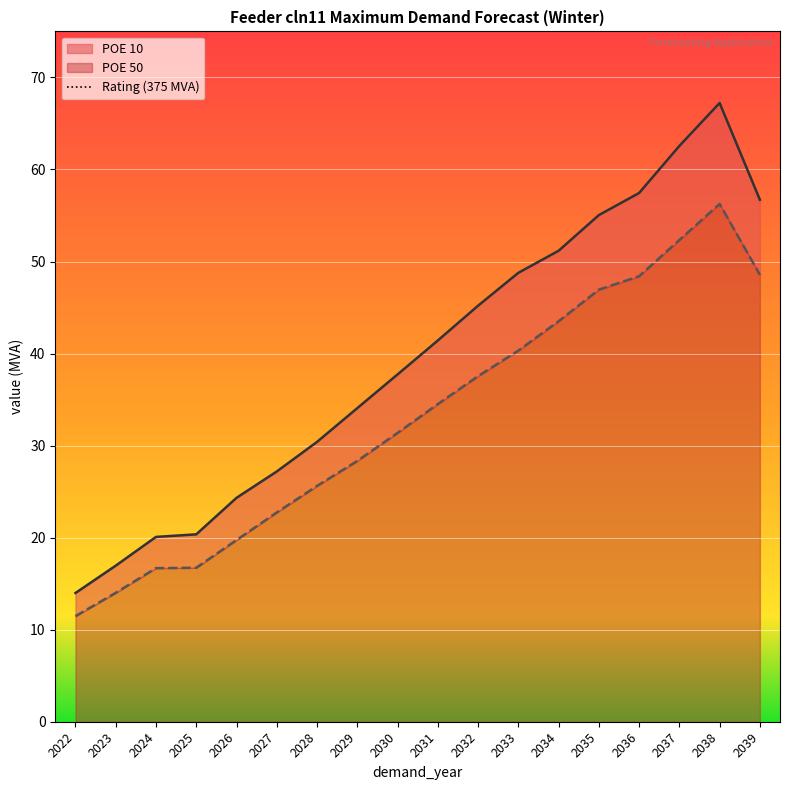

What is the value of the POE 50 point at the 10th from the left?

34.5